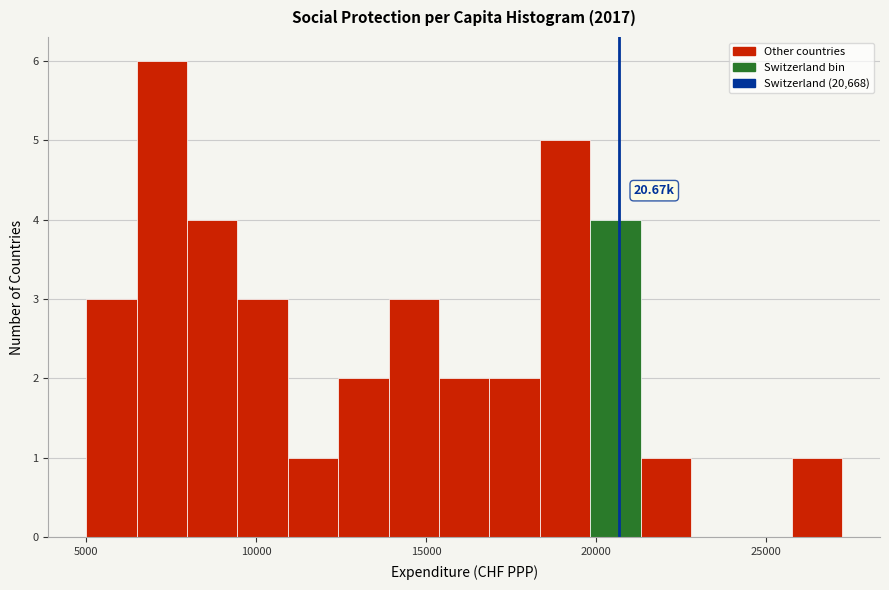

Around what value on the x-axis is the tallest bar? Give the approximate position of its centre, as read against the axis.

7000